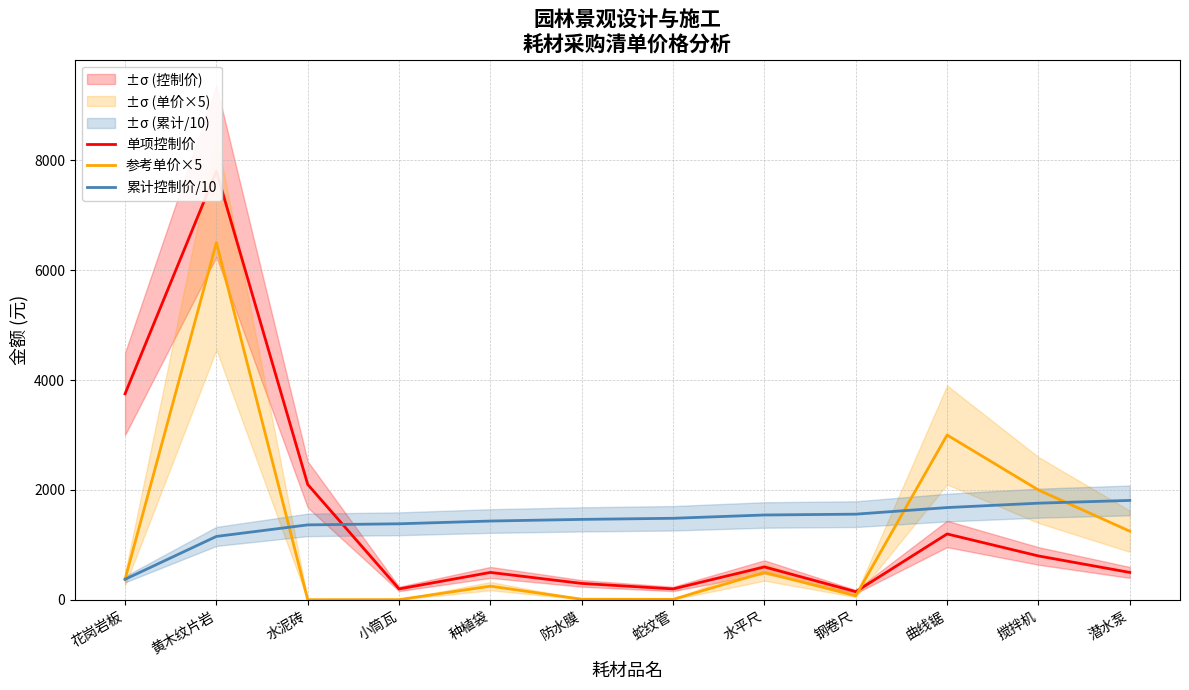

What is the difference between the 累计控制价/10 values at 黄木纹片岩 and 种植袋?

280.0